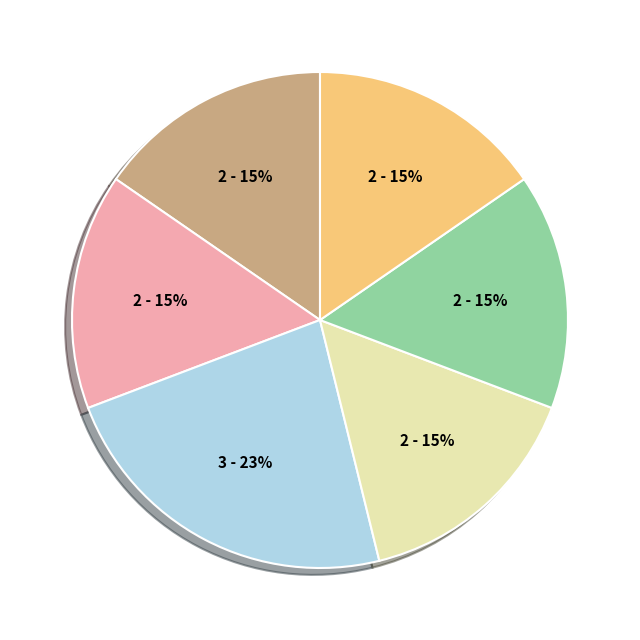

To the nearest percent, what is the average slice percentage?

17%